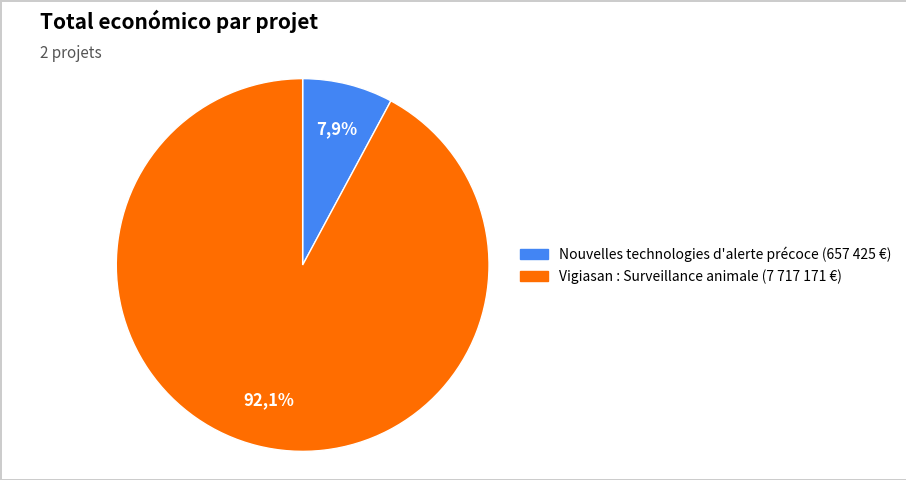

What percentage is NOT represented by Groupe opérationnel : Nouvelles technologies d'alerte précoce?

92.1%